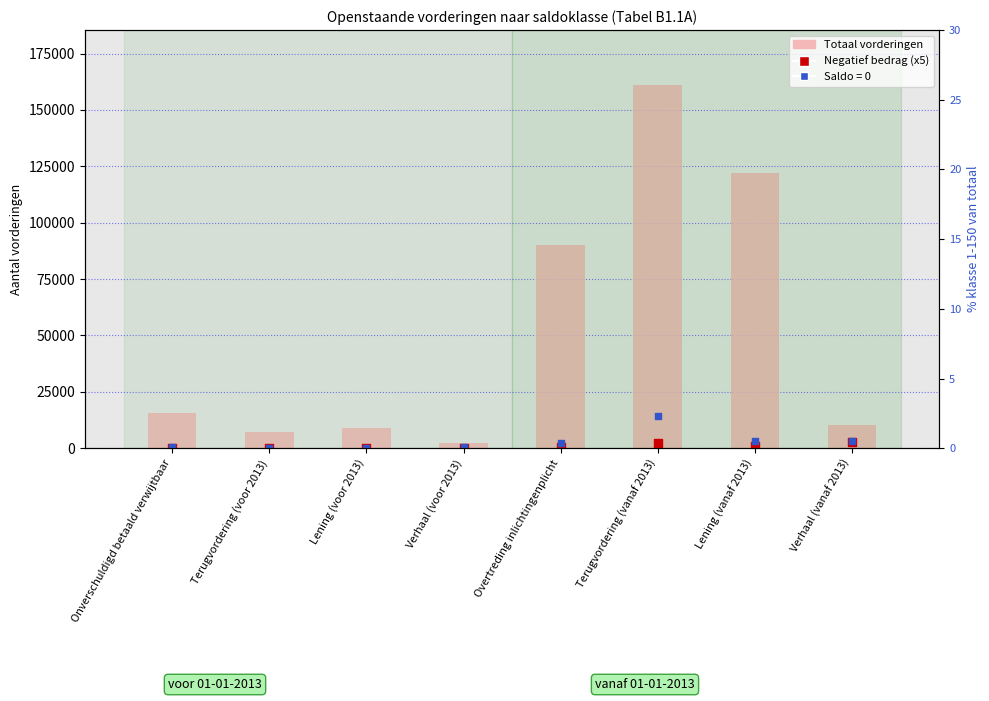

What is the total value across all series at Lening (voor 2013)?

9110